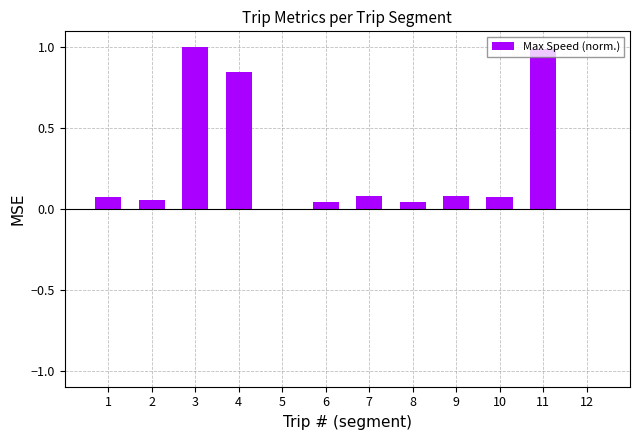

Are the bars horizontal?

No